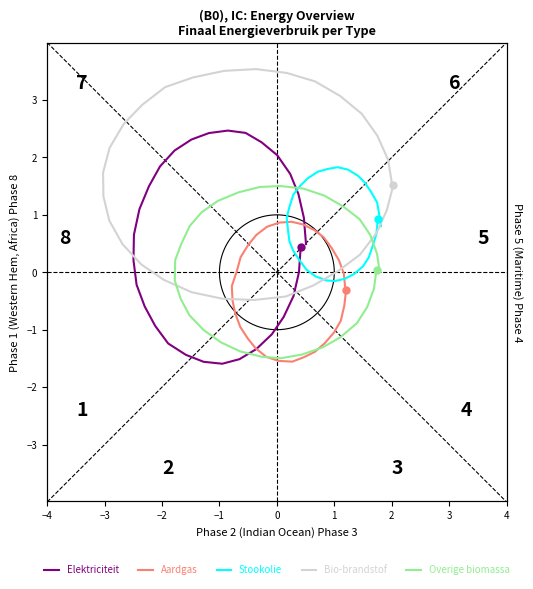

What is the sum of all Stookolie values?

25.3